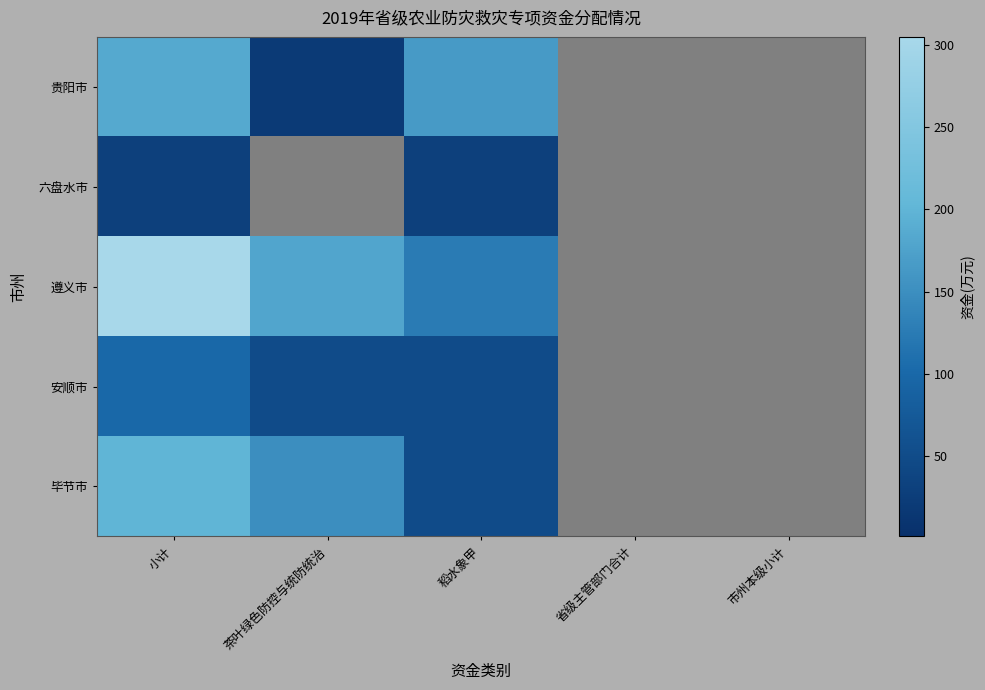

Reading right to left, list all the values displayed in this chart.

贵阳市: 市州本级小计=0	省级主管部门合计=0	稻水象甲=165	茶叶绿色防控与统防统治=20	小计=185
六盘水市: 市州本级小计=0	省级主管部门合计=0	稻水象甲=30	茶叶绿色防控与统防统治=0	小计=30
遵义市: 市州本级小计=0	省级主管部门合计=0	稻水象甲=125	茶叶绿色防控与统防统治=180	小计=305
安顺市: 市州本级小计=0	省级主管部门合计=0	稻水象甲=50	茶叶绿色防控与统防统治=50	小计=100
毕节市: 市州本级小计=0	省级主管部门合计=0	稻水象甲=50	茶叶绿色防控与统防统治=150	小计=200